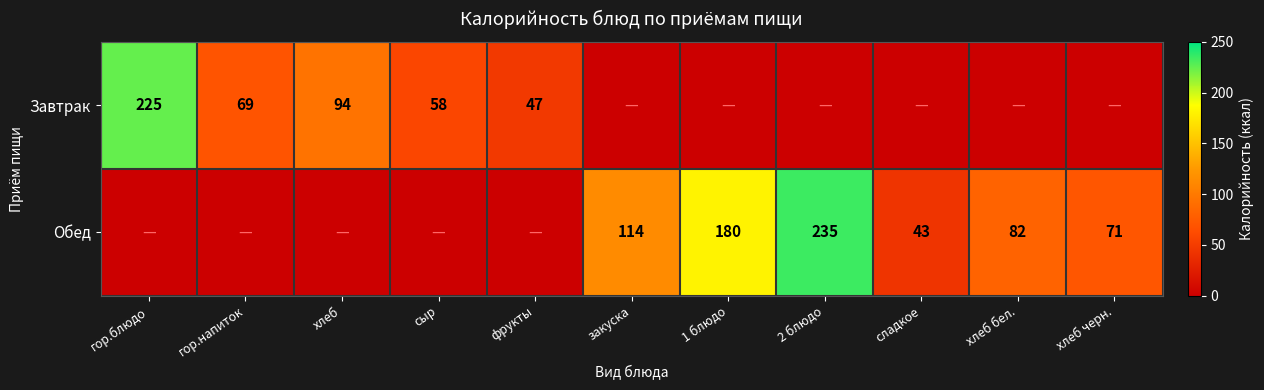

At how many categories does at least one series exceed 58?

8